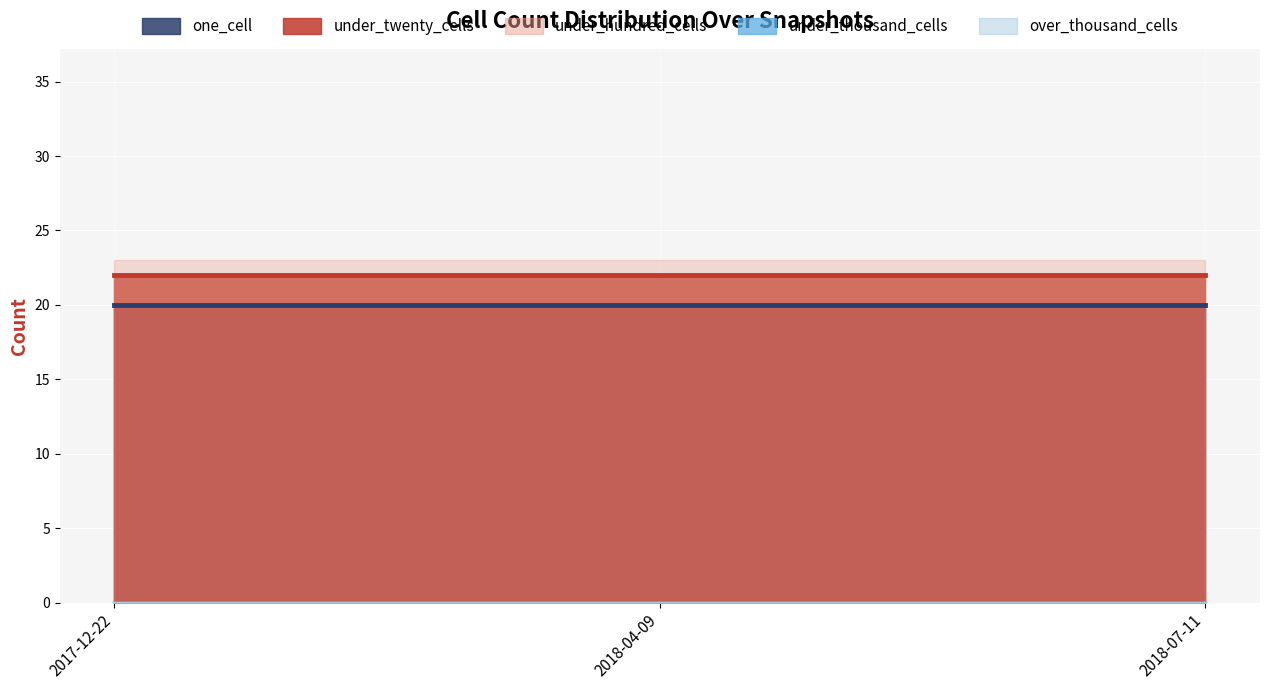

What is the label of the 2nd point from the left?

2018-04-09